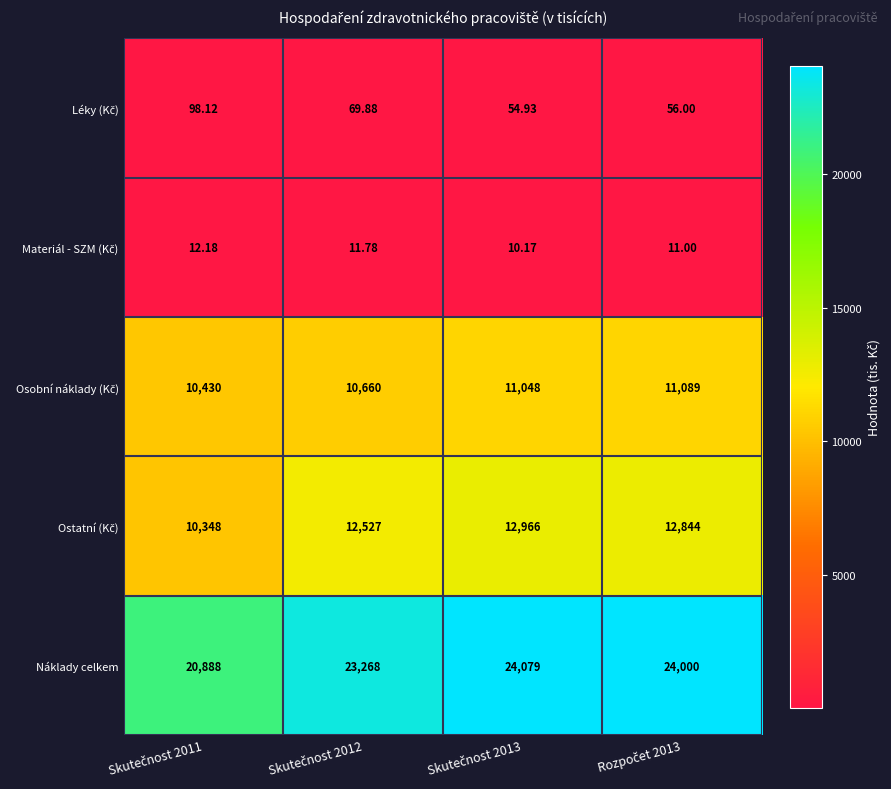

Which series has the largest total across all categories?

Náklady celkem